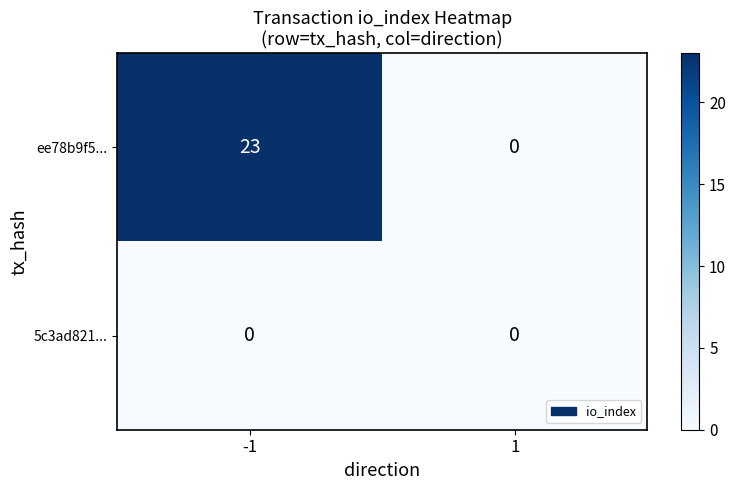

The value of ee78b9f5... at 1 is 0. True or false?

True